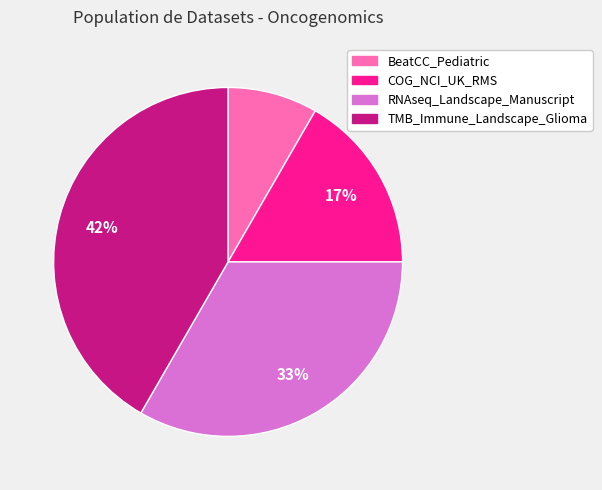

What is the largest slice in the pie chart?

TMB_Immune_Landscape_Glioma